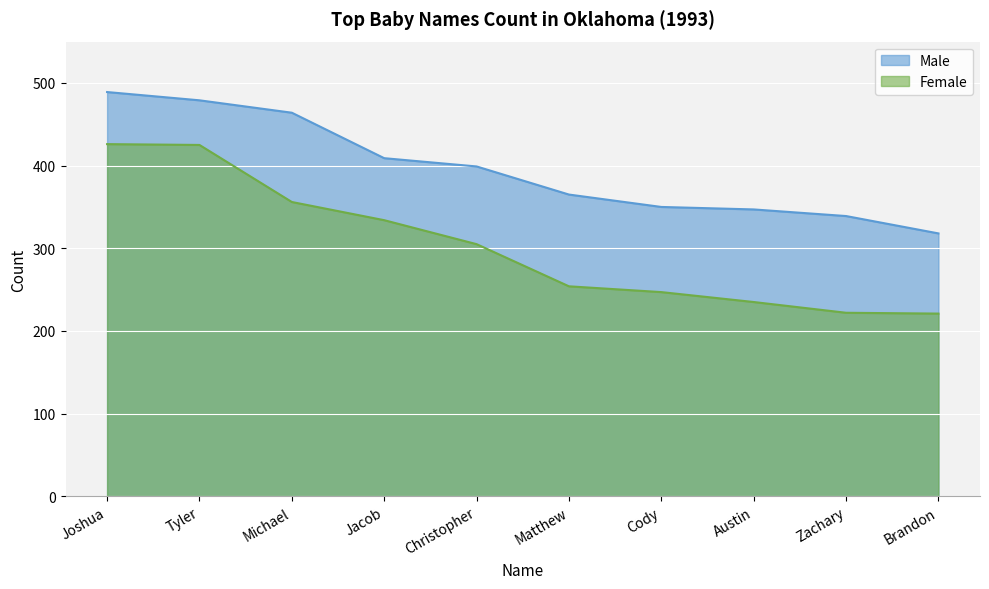

Which series has the largest range (max minus min)?

Female